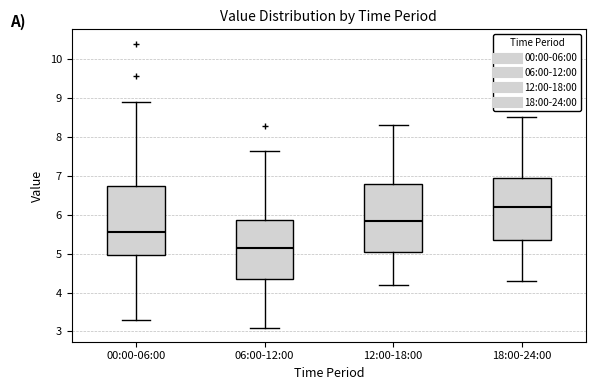

Which box's median line is the highest?

18:00-24:00